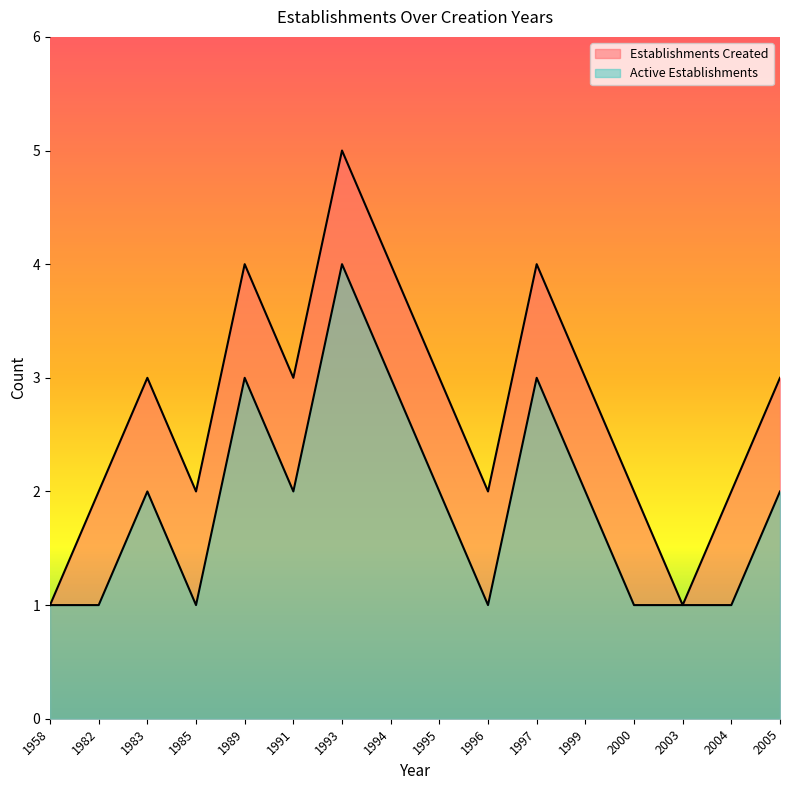

Where is Establishments Created nearest to the value 3?

1983